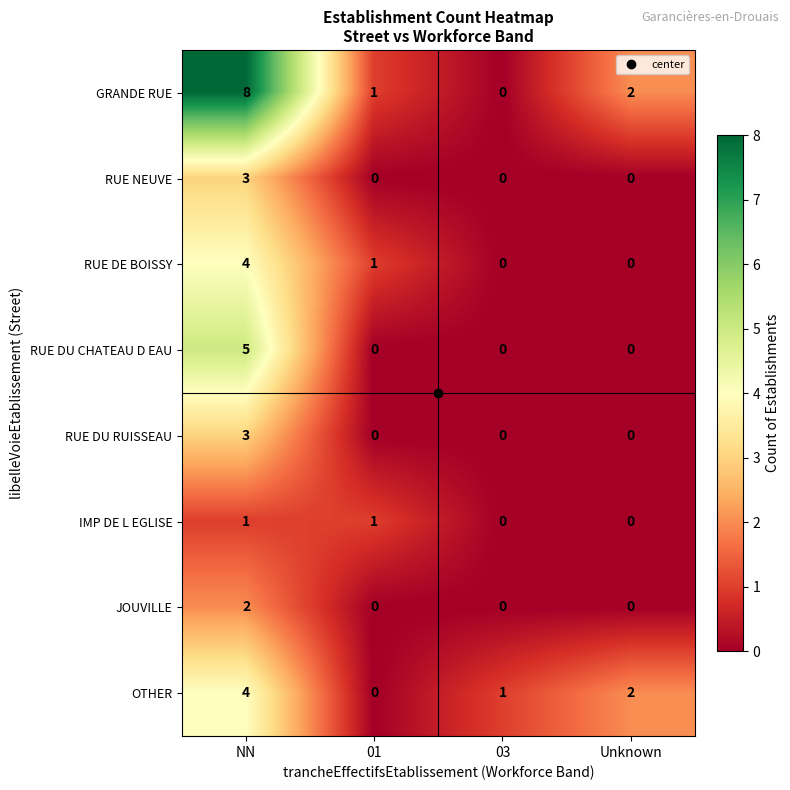

At how many categories does at least one series exceed 5?

1